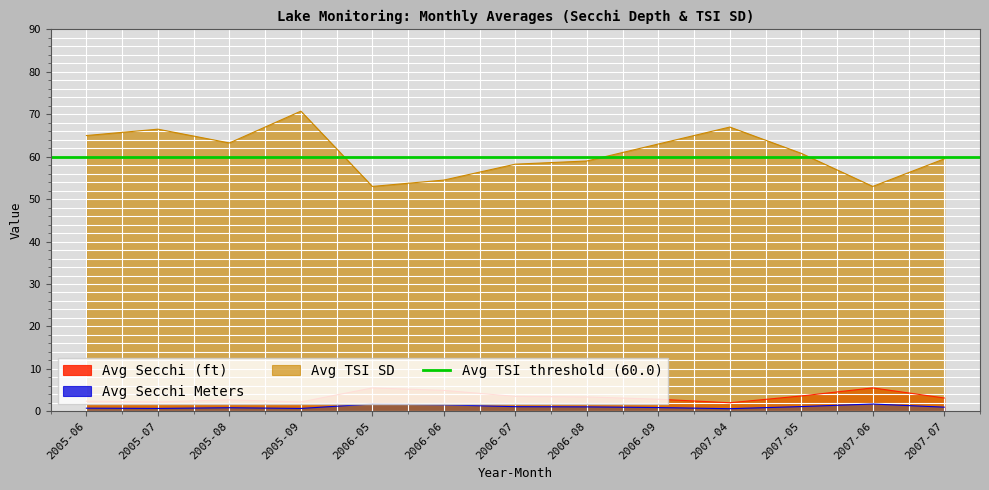

The value of Avg Secchi Meters at 2006-09 is 0.9. True or false?

True